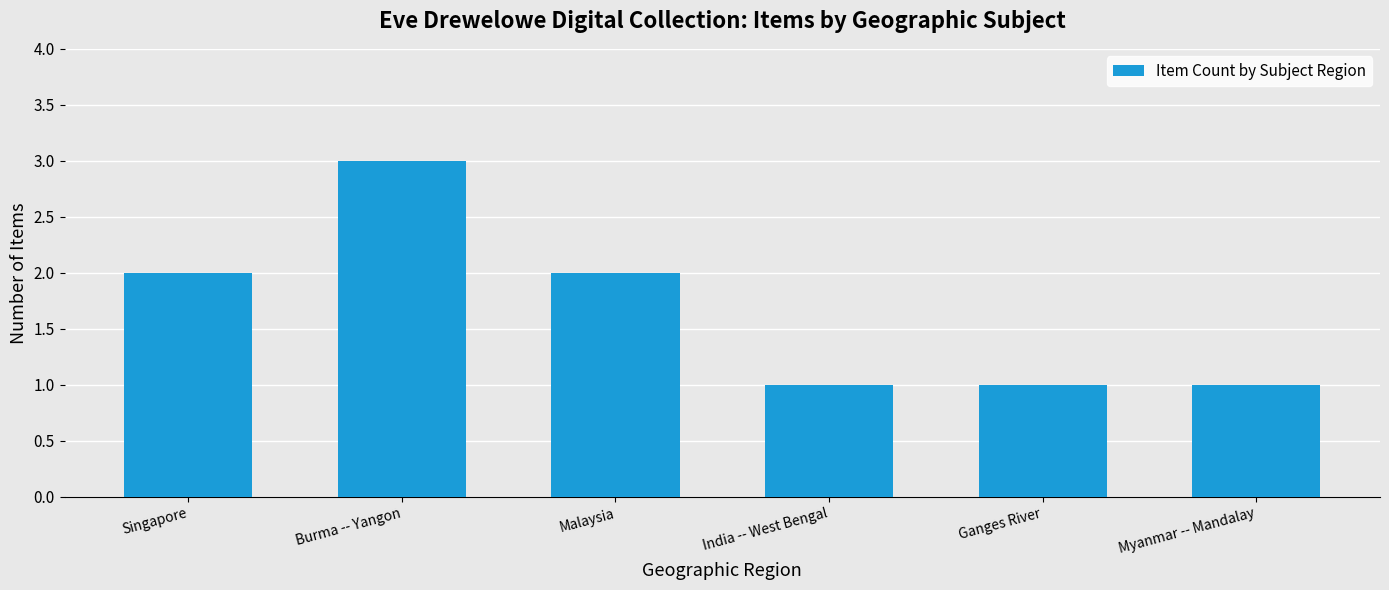

Reading left to right, extract all data points from this chart.

2	3	2	1	1	1